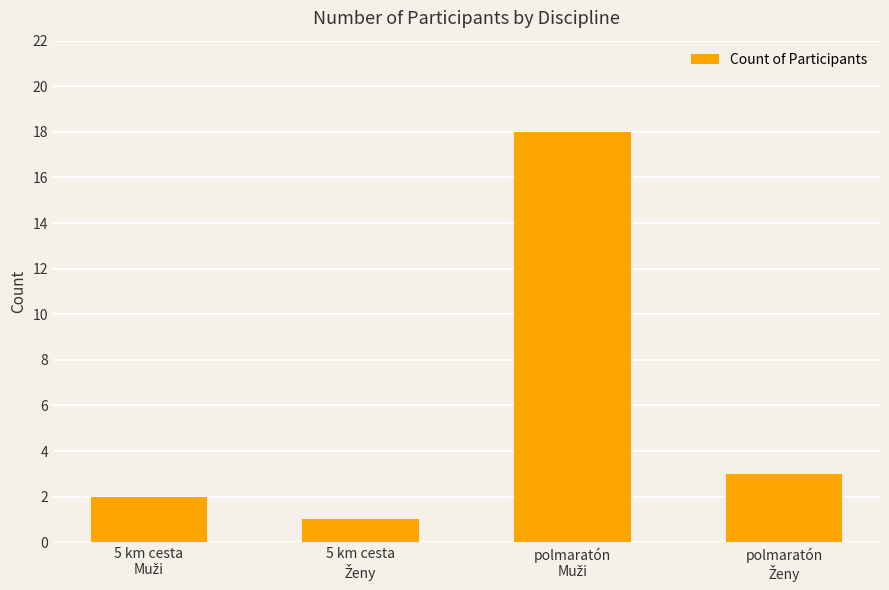

What is the smallest value displayed?

1